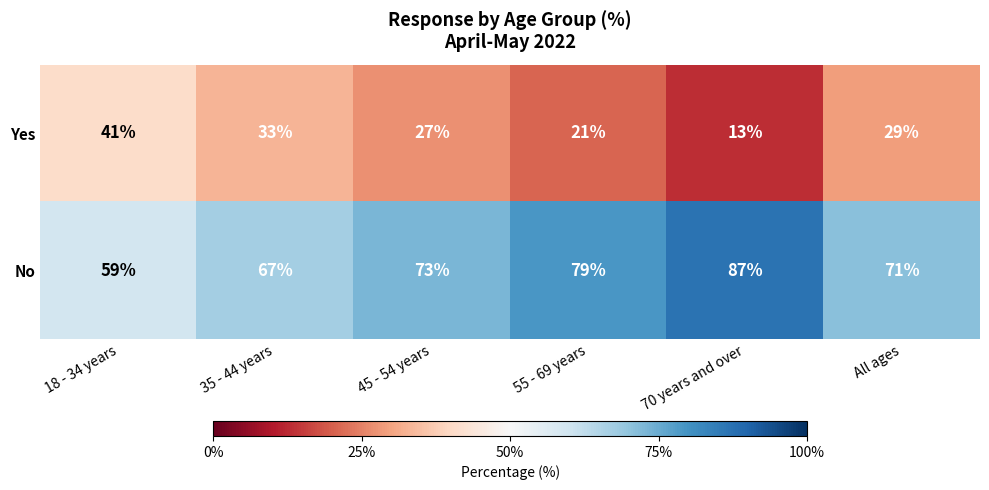

How many data points in No are less than 73?

3